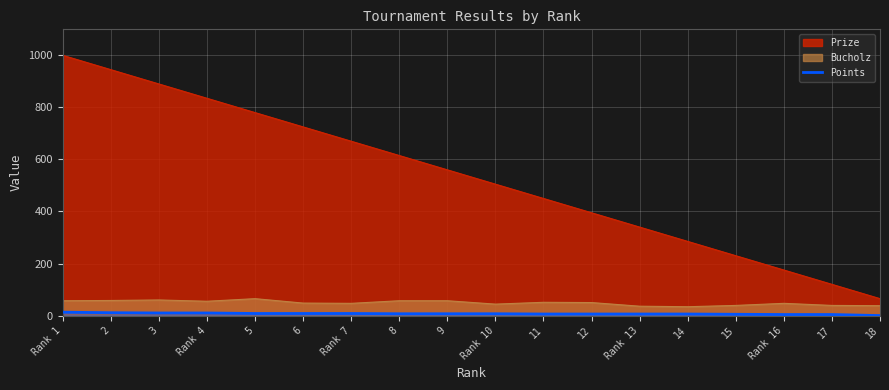

Which label corresponds to the largest value in the chart?

Rank 1